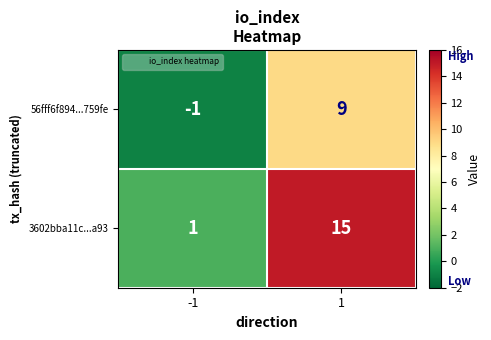

What is the average value of the 3602bba11c...a93 series?

8